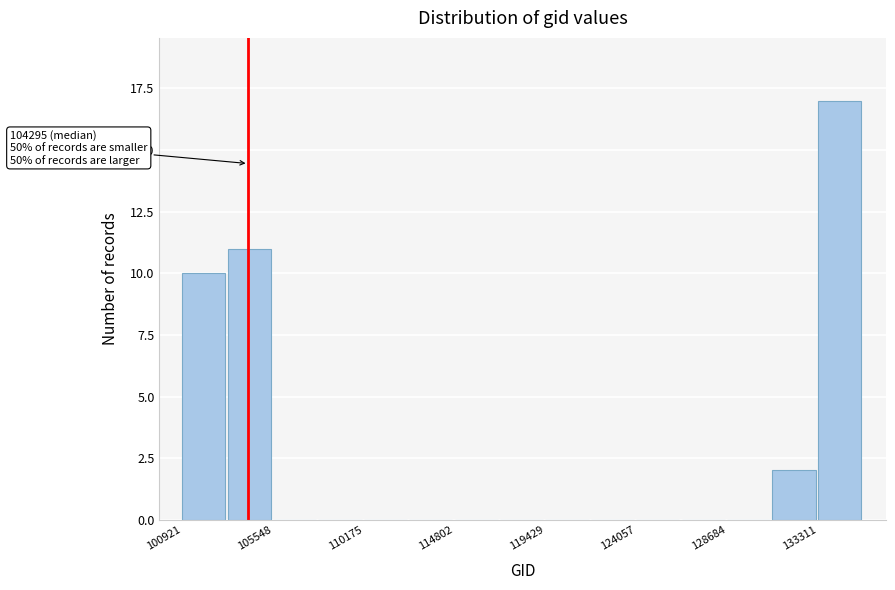

Which range on the x-axis has the tallest bar?

133500 to 135500